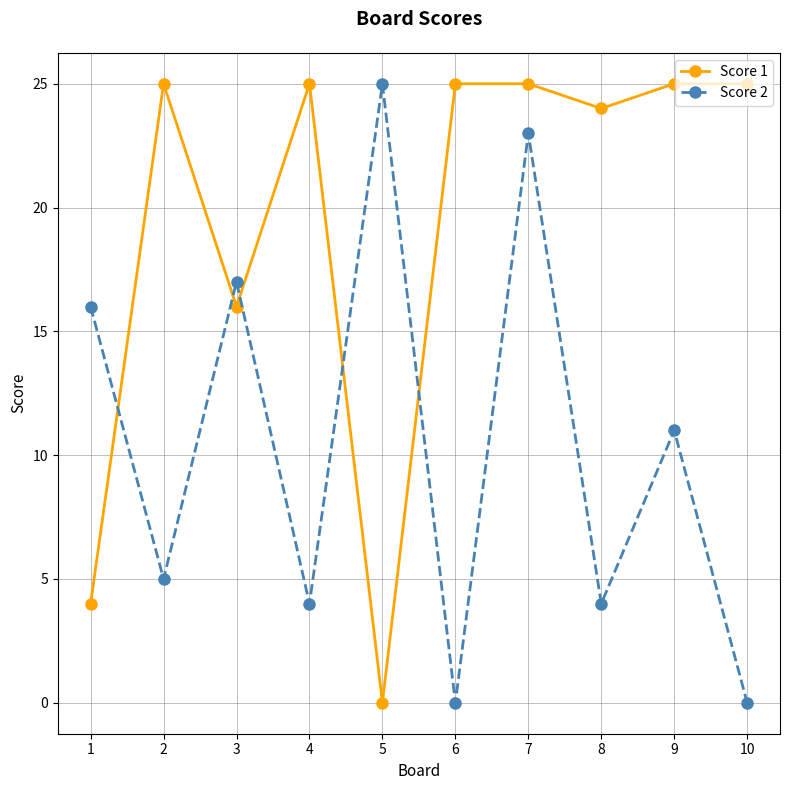

Does the chart display data point markers on the line(s)?

Yes